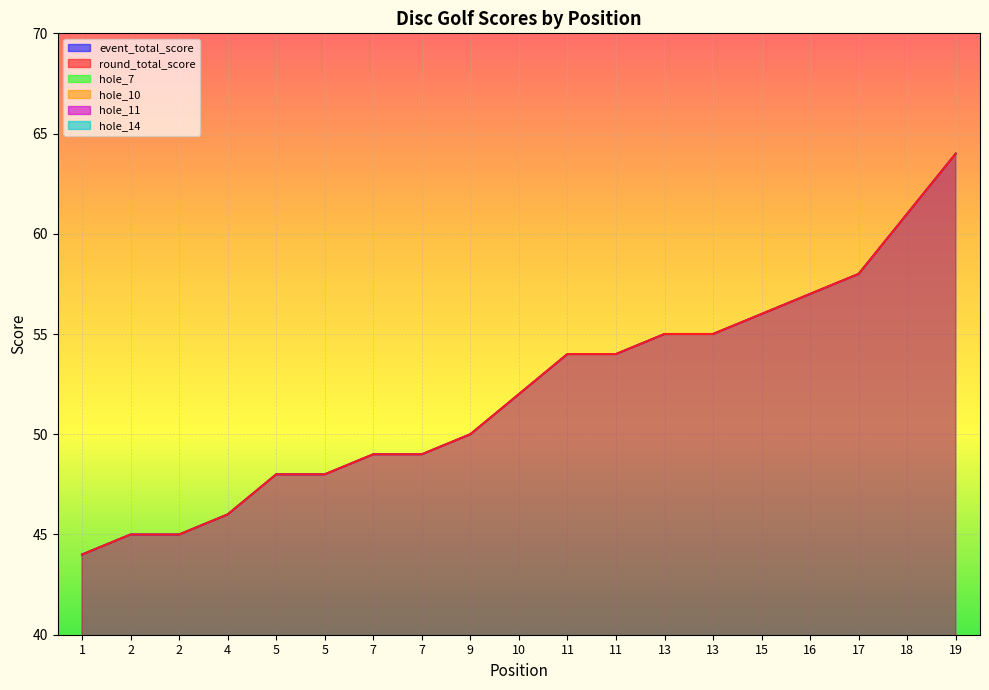

At which category is the sum across all series the highest?

19